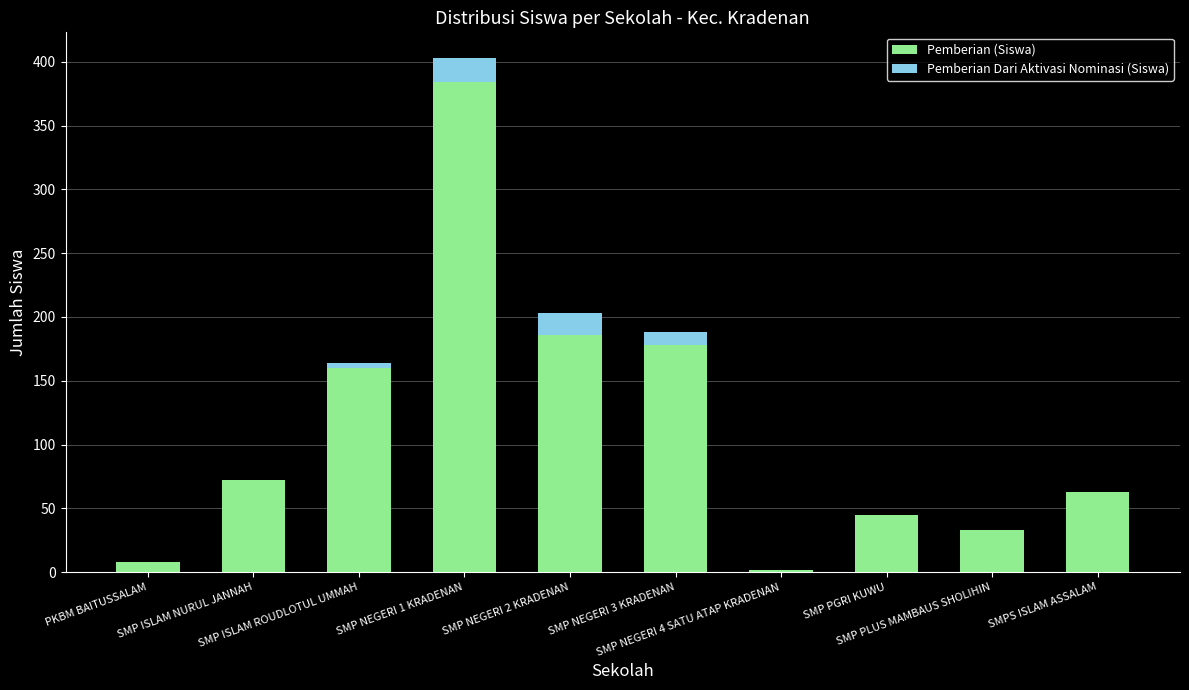

What is the highest value of the Pemberian (Siswa) series?

384